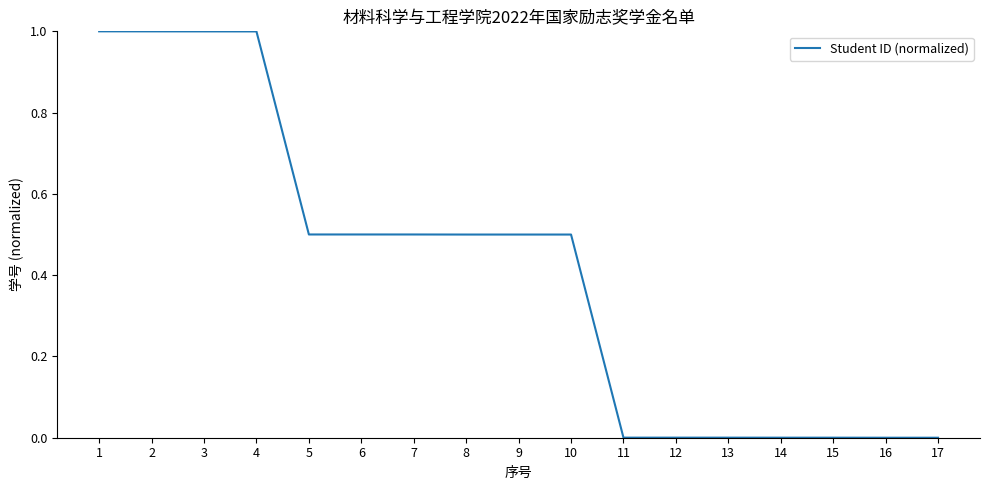

What is the change in value from 3 to 5?

-0.5